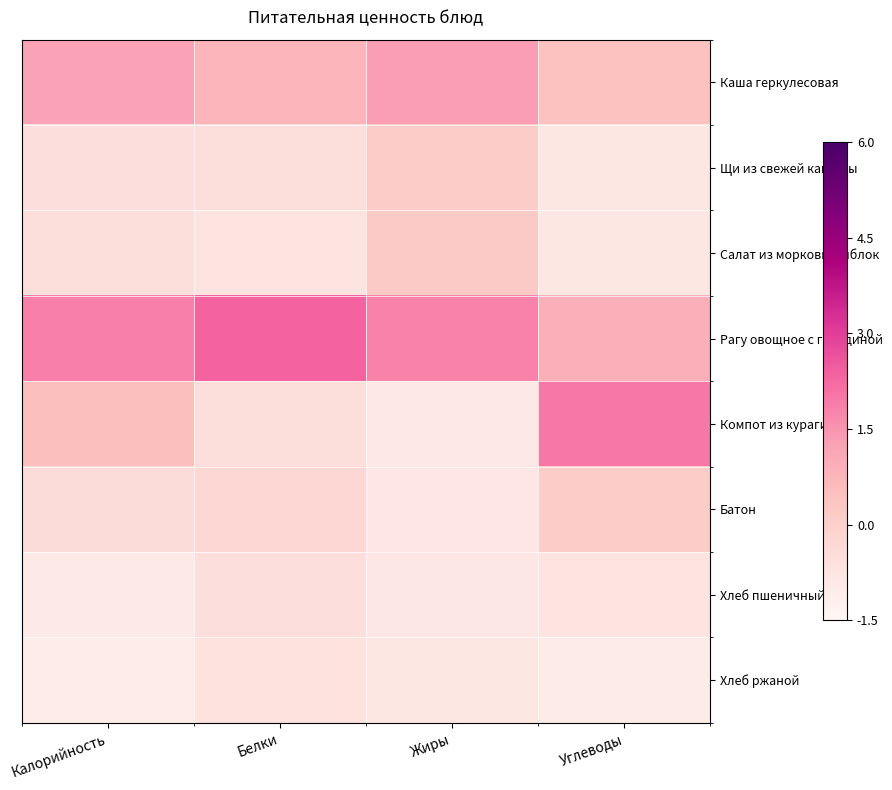

Which has a higher value, Белки or Углеводы?

Белки